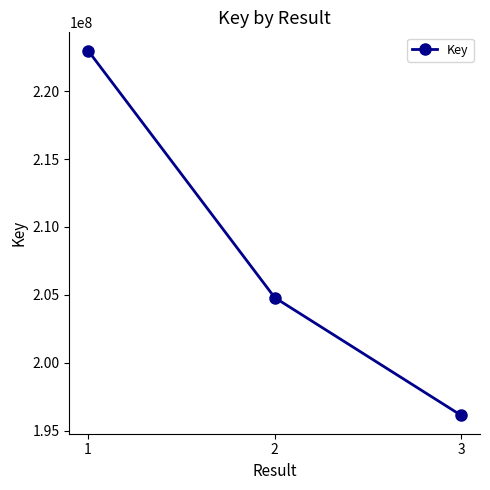

At which category does the chart reach its peak across all series?

1